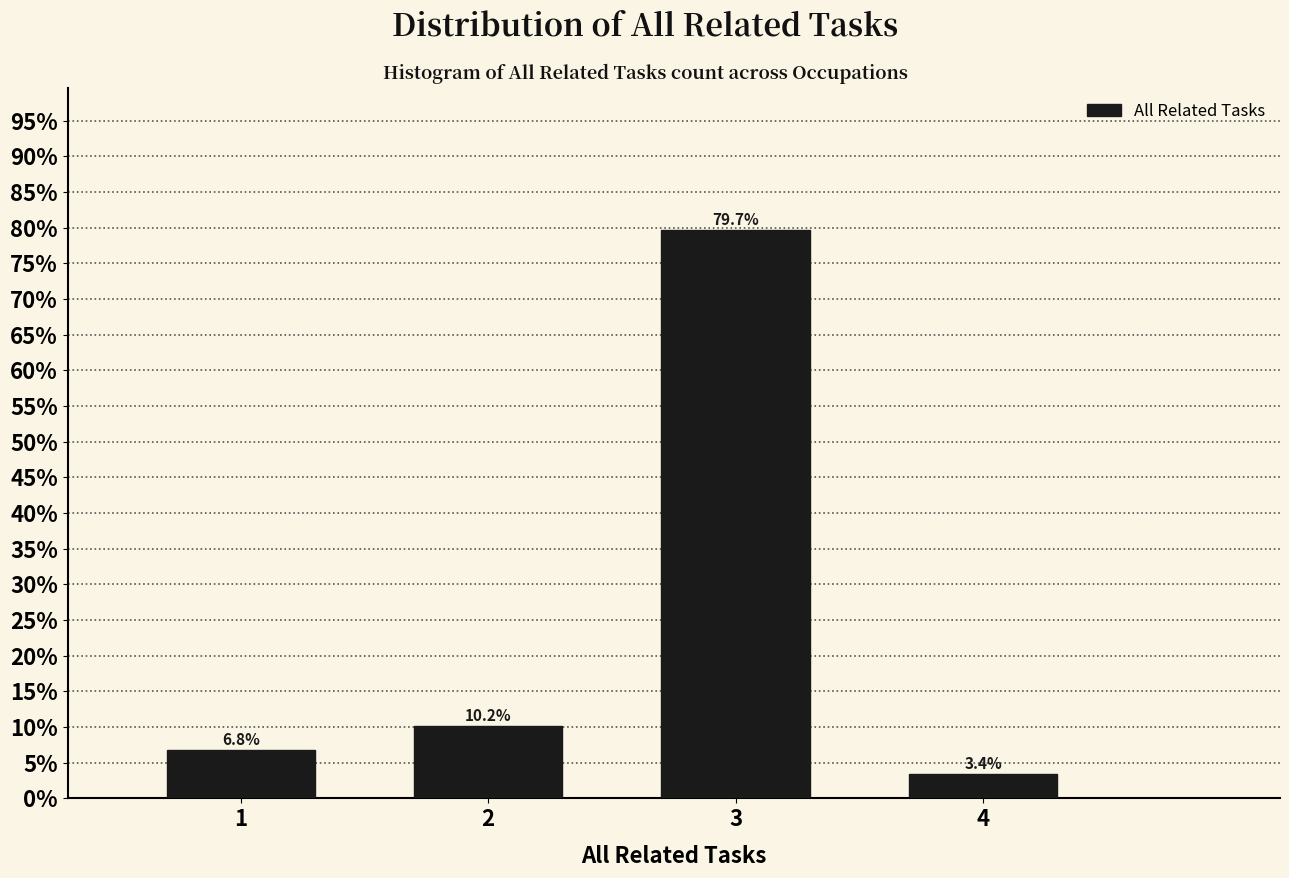

Reading left to right, transcribe all the data shown in this chart.

6.8	10.2	79.7	3.4